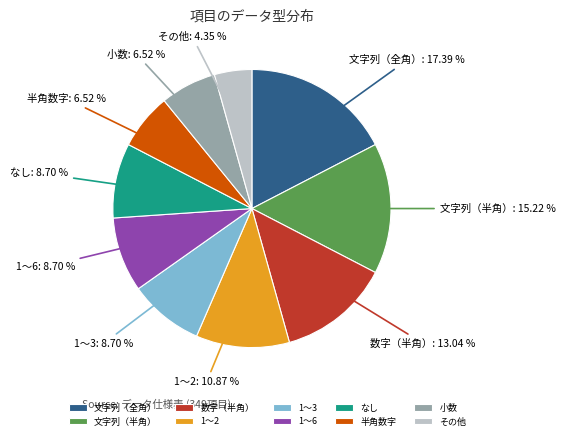

To the nearest percent, what is the difference between the 半角数字 and 数字（半角） slice percentages?

7%